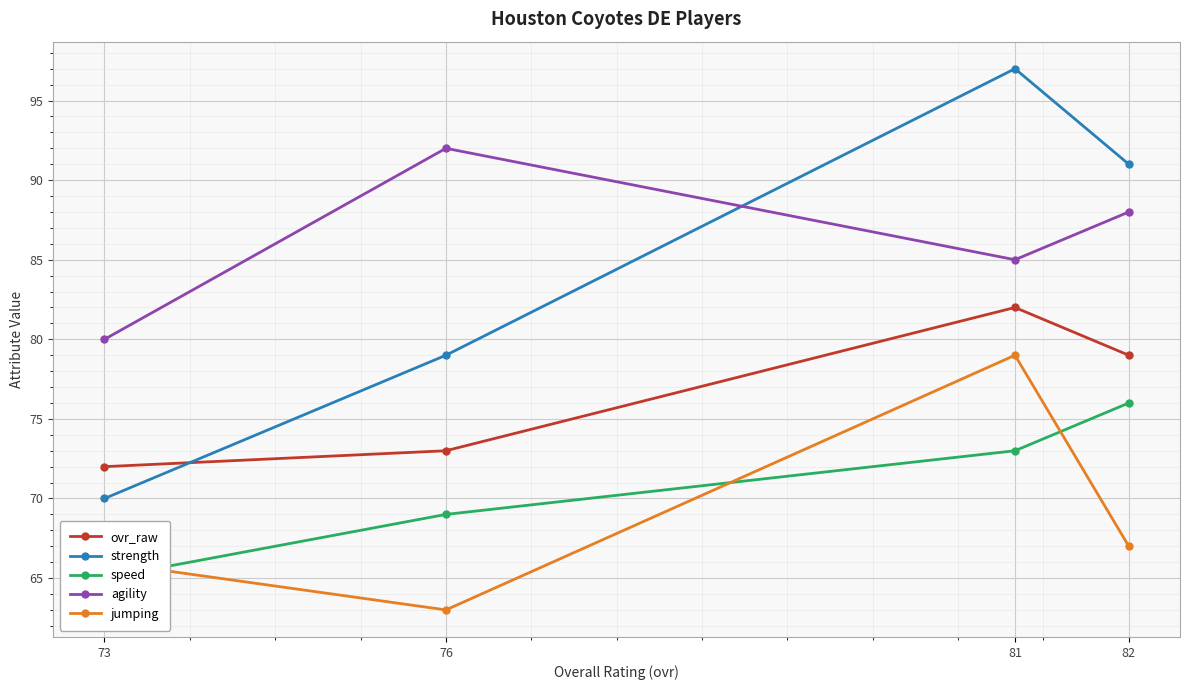

What value does the agility series have at 82?

88